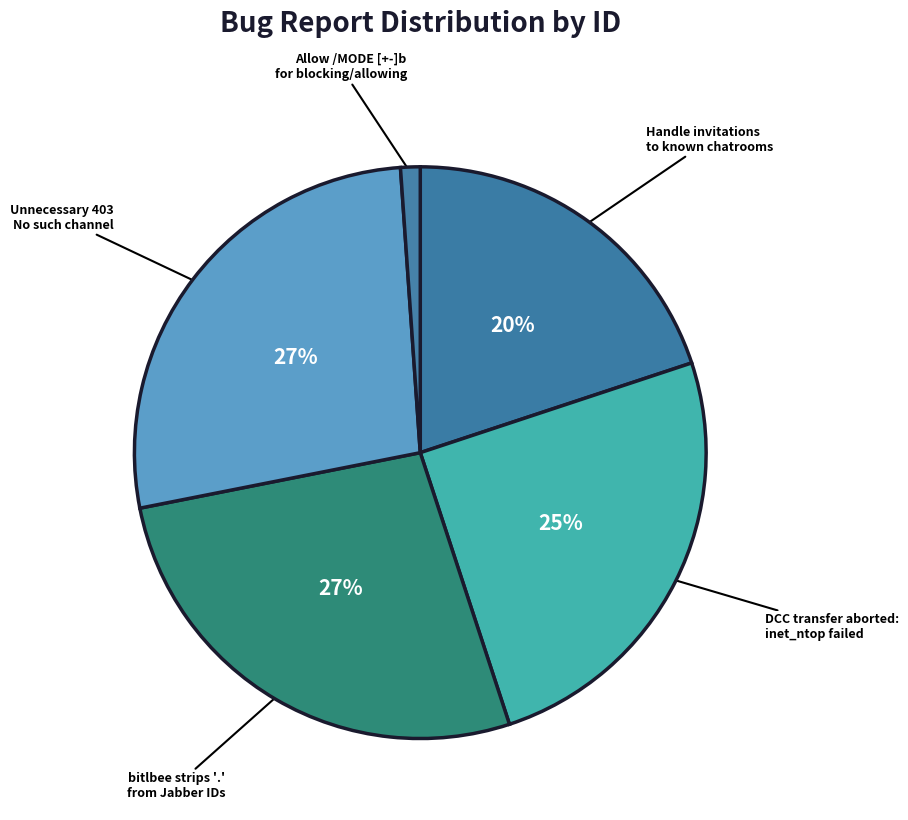

Count the number of slices in the pie.

5